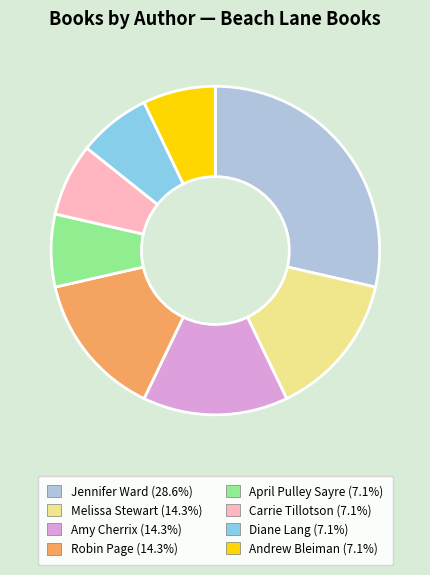

What is the largest slice in the pie chart?

Jennifer Ward